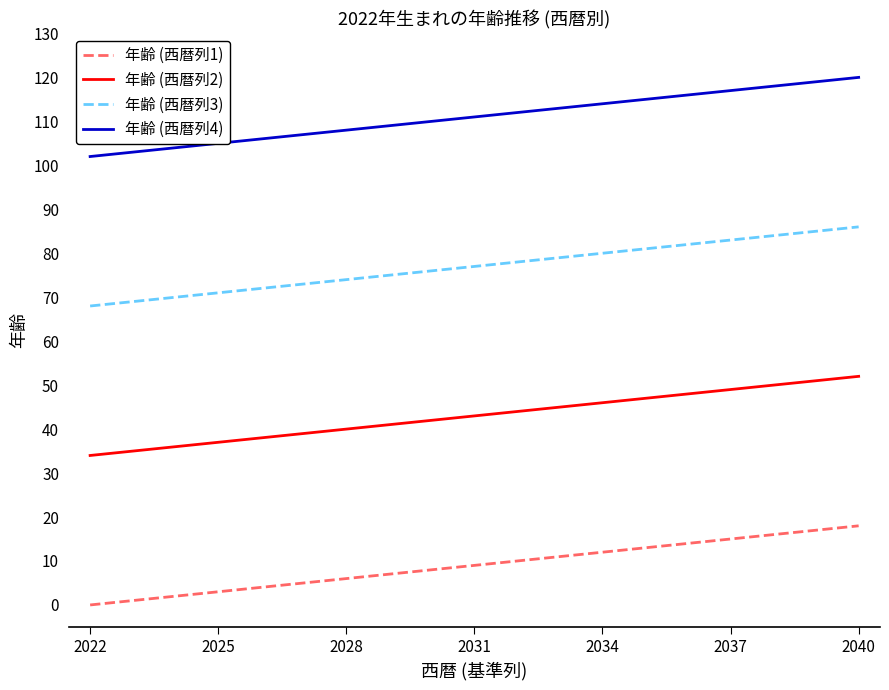

Rank the series by their maximum value, from lowest to highest.

年齢 (西暦列1), 年齢 (西暦列2), 年齢 (西暦列3), 年齢 (西暦列4)